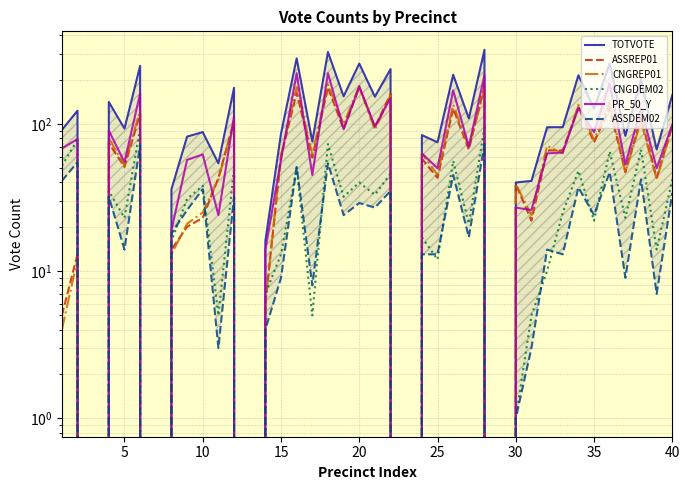

Which series has the largest total across all categories?

TOTVOTE